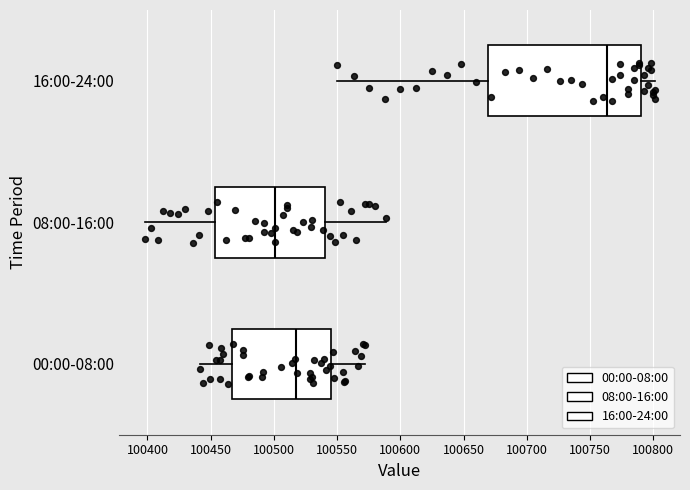

Which box is the widest, from its left edge to its right edge?

16:00-24:00